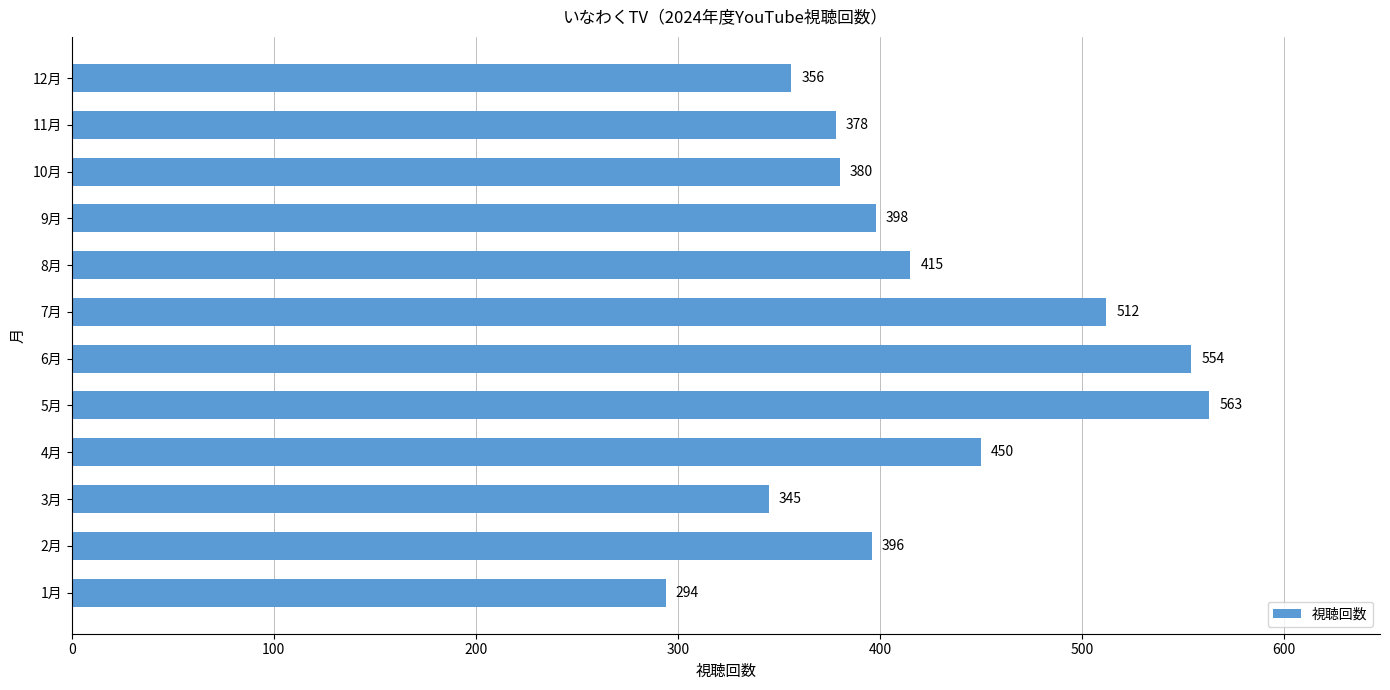

What is the change in value from 3月 to 7月?

+167